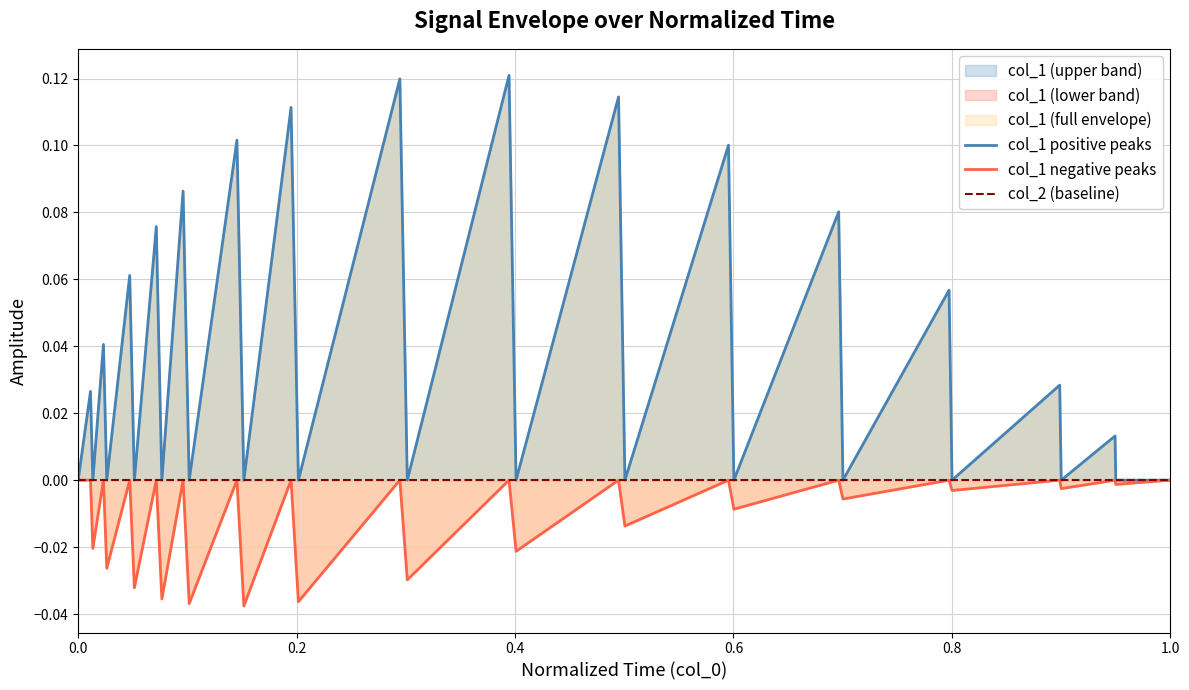

Reading left to right, transcribe all the data shown in this chart.

col_1 positive peaks: 0.0	0.0	0.0	0.0	0.0	0.1	0.0	0.1	0.0	0.1	0.0	0.1	0.0	0.1	0.0	0.1	0.0	0.1	0.0	0.1	0.0	0.1	0.0	0.1	0.0	0.1	0.0	0.0	0.0	0.0	0.0	0.0
col_1 negative peaks: 0.0	0.0	-0.0	0.0	-0.0	0.0	-0.0	0.0	-0.0	0.0	-0.0	0.0	-0.0	0.0	-0.0	0.0	-0.0	0.0	-0.0	0.0	-0.0	0.0	-0.0	0.0	-0.0	0.0	-0.0	0.0	-0.0	0.0	-0.0	0.0
col_2 (baseline): 0.0	0.0	0.0	0.0	0.0	0.0	0.0	0.0	0.0	0.0	0.0	0.0	0.0	0.0	0.0	0.0	0.0	0.0	0.0	0.0	0.0	0.0	0.0	0.0	0.0	0.0	0.0	0.0	0.0	0.0	0.0	0.0